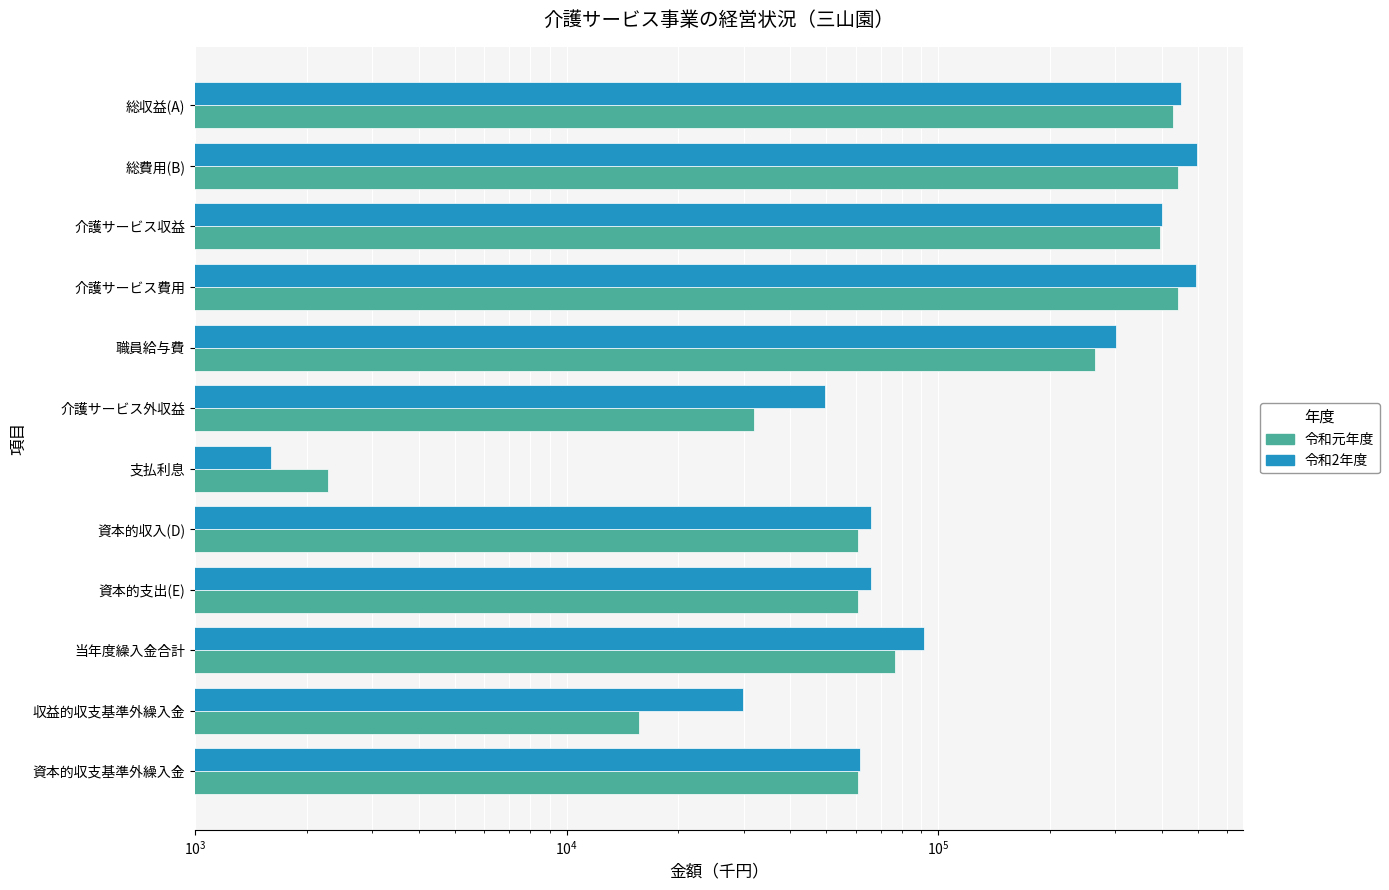

What is the difference between the maximum and second lowest values in the 令和元年度 series?

427653